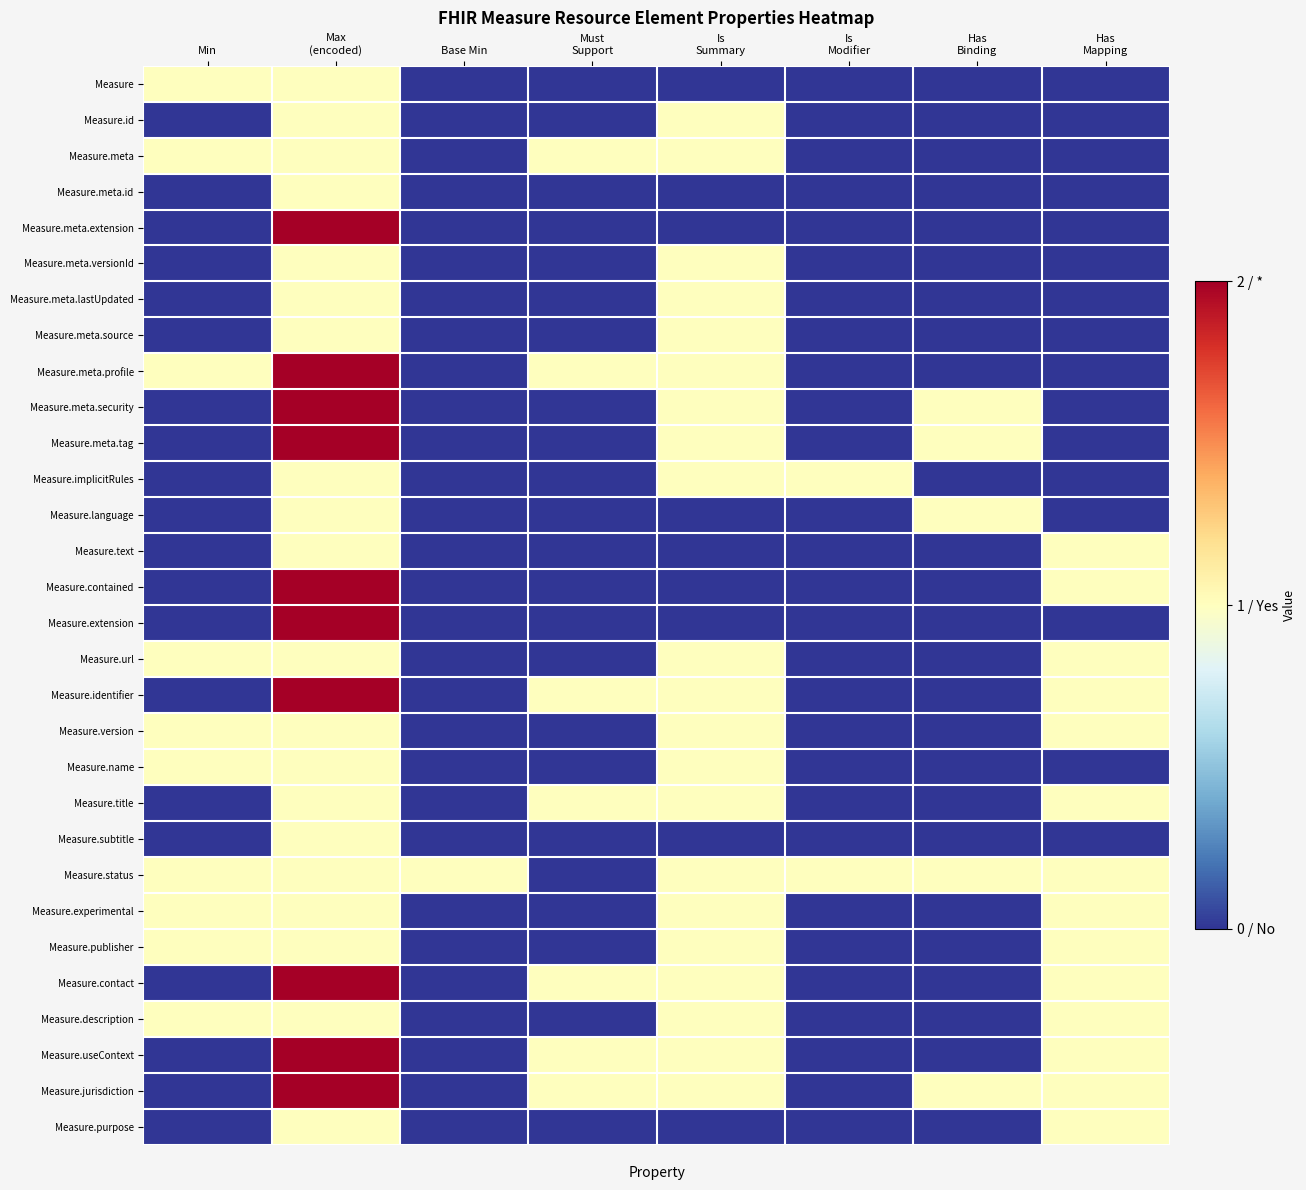

Reading right to left, transcribe all the data shown in this chart.

Measure: Has
Mapping=0	Has
Binding=0	Is
Modifier=0	Is
Summary=0	Must
Support=0	Base Min=0	Max
(encoded)=1	Min=1
Measure.id: Has
Mapping=0	Has
Binding=0	Is
Modifier=0	Is
Summary=1	Must
Support=0	Base Min=0	Max
(encoded)=1	Min=0
Measure.meta: Has
Mapping=0	Has
Binding=0	Is
Modifier=0	Is
Summary=1	Must
Support=1	Base Min=0	Max
(encoded)=1	Min=1
Measure.meta.id: Has
Mapping=0	Has
Binding=0	Is
Modifier=0	Is
Summary=0	Must
Support=0	Base Min=0	Max
(encoded)=1	Min=0
Measure.meta.extension: Has
Mapping=0	Has
Binding=0	Is
Modifier=0	Is
Summary=0	Must
Support=0	Base Min=0	Max
(encoded)=2	Min=0
Measure.meta.versionId: Has
Mapping=0	Has
Binding=0	Is
Modifier=0	Is
Summary=1	Must
Support=0	Base Min=0	Max
(encoded)=1	Min=0
Measure.meta.lastUpdated: Has
Mapping=0	Has
Binding=0	Is
Modifier=0	Is
Summary=1	Must
Support=0	Base Min=0	Max
(encoded)=1	Min=0
Measure.meta.source: Has
Mapping=0	Has
Binding=0	Is
Modifier=0	Is
Summary=1	Must
Support=0	Base Min=0	Max
(encoded)=1	Min=0
Measure.meta.profile: Has
Mapping=0	Has
Binding=0	Is
Modifier=0	Is
Summary=1	Must
Support=1	Base Min=0	Max
(encoded)=2	Min=1
Measure.meta.security: Has
Mapping=0	Has
Binding=1	Is
Modifier=0	Is
Summary=1	Must
Support=0	Base Min=0	Max
(encoded)=2	Min=0
Measure.meta.tag: Has
Mapping=0	Has
Binding=1	Is
Modifier=0	Is
Summary=1	Must
Support=0	Base Min=0	Max
(encoded)=2	Min=0
Measure.implicitRules: Has
Mapping=0	Has
Binding=0	Is
Modifier=1	Is
Summary=1	Must
Support=0	Base Min=0	Max
(encoded)=1	Min=0
Measure.language: Has
Mapping=0	Has
Binding=1	Is
Modifier=0	Is
Summary=0	Must
Support=0	Base Min=0	Max
(encoded)=1	Min=0
Measure.text: Has
Mapping=1	Has
Binding=0	Is
Modifier=0	Is
Summary=0	Must
Support=0	Base Min=0	Max
(encoded)=1	Min=0
Measure.contained: Has
Mapping=1	Has
Binding=0	Is
Modifier=0	Is
Summary=0	Must
Support=0	Base Min=0	Max
(encoded)=2	Min=0
Measure.extension: Has
Mapping=0	Has
Binding=0	Is
Modifier=0	Is
Summary=0	Must
Support=0	Base Min=0	Max
(encoded)=2	Min=0
Measure.url: Has
Mapping=1	Has
Binding=0	Is
Modifier=0	Is
Summary=1	Must
Support=0	Base Min=0	Max
(encoded)=1	Min=1
Measure.identifier: Has
Mapping=1	Has
Binding=0	Is
Modifier=0	Is
Summary=1	Must
Support=1	Base Min=0	Max
(encoded)=2	Min=0
Measure.version: Has
Mapping=1	Has
Binding=0	Is
Modifier=0	Is
Summary=1	Must
Support=0	Base Min=0	Max
(encoded)=1	Min=1
Measure.name: Has
Mapping=0	Has
Binding=0	Is
Modifier=0	Is
Summary=1	Must
Support=0	Base Min=0	Max
(encoded)=1	Min=1
Measure.title: Has
Mapping=1	Has
Binding=0	Is
Modifier=0	Is
Summary=1	Must
Support=1	Base Min=0	Max
(encoded)=1	Min=0
Measure.subtitle: Has
Mapping=0	Has
Binding=0	Is
Modifier=0	Is
Summary=0	Must
Support=0	Base Min=0	Max
(encoded)=1	Min=0
Measure.status: Has
Mapping=1	Has
Binding=1	Is
Modifier=1	Is
Summary=1	Must
Support=0	Base Min=1	Max
(encoded)=1	Min=1
Measure.experimental: Has
Mapping=1	Has
Binding=0	Is
Modifier=0	Is
Summary=1	Must
Support=0	Base Min=0	Max
(encoded)=1	Min=1
Measure.publisher: Has
Mapping=1	Has
Binding=0	Is
Modifier=0	Is
Summary=1	Must
Support=0	Base Min=0	Max
(encoded)=1	Min=1
Measure.contact: Has
Mapping=1	Has
Binding=0	Is
Modifier=0	Is
Summary=1	Must
Support=1	Base Min=0	Max
(encoded)=2	Min=0
Measure.description: Has
Mapping=1	Has
Binding=0	Is
Modifier=0	Is
Summary=1	Must
Support=0	Base Min=0	Max
(encoded)=1	Min=1
Measure.useContext: Has
Mapping=1	Has
Binding=0	Is
Modifier=0	Is
Summary=1	Must
Support=1	Base Min=0	Max
(encoded)=2	Min=0
Measure.jurisdiction: Has
Mapping=1	Has
Binding=1	Is
Modifier=0	Is
Summary=1	Must
Support=1	Base Min=0	Max
(encoded)=2	Min=0
Measure.purpose: Has
Mapping=1	Has
Binding=0	Is
Modifier=0	Is
Summary=0	Must
Support=0	Base Min=0	Max
(encoded)=1	Min=0